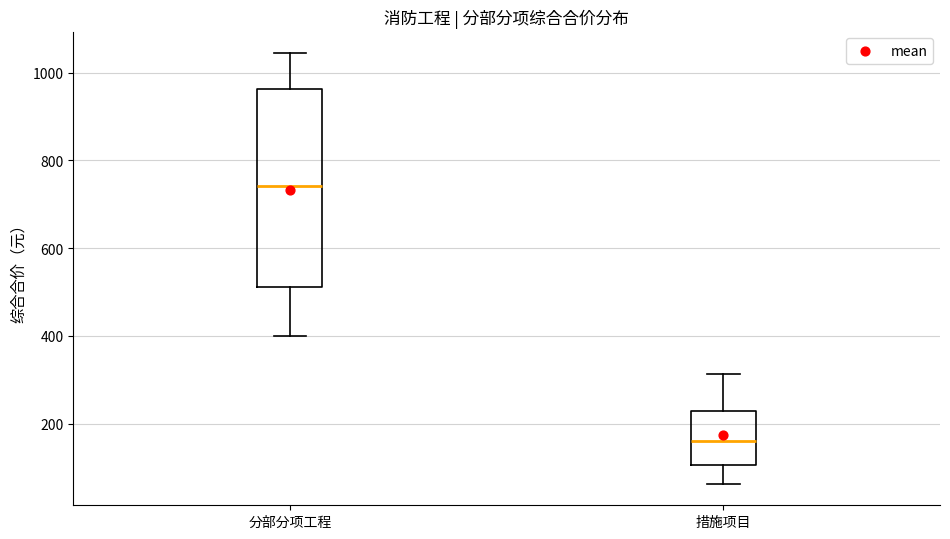

Reading left to right, transcribe this box plot: for each box, give where its median line is, the range the box spans, and where its two whiskers end, as read against the y-axis. The values are not printed on the chart, so give them approximately, as read against the axis.

分部分项工程: median 740, box 520 to 960, whiskers 400 to 1040
措施项目: median 160, box 100 to 220, whiskers 60 to 320